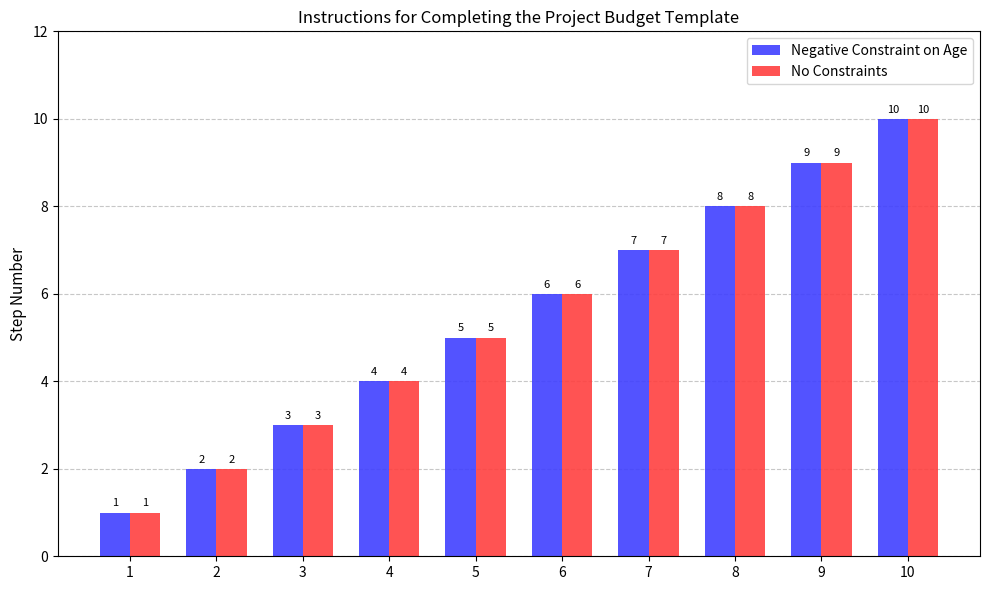

List the labels in order of No Constraints value, smallest first.

1, 2, 3, 4, 5, 6, 7, 8, 9, 10